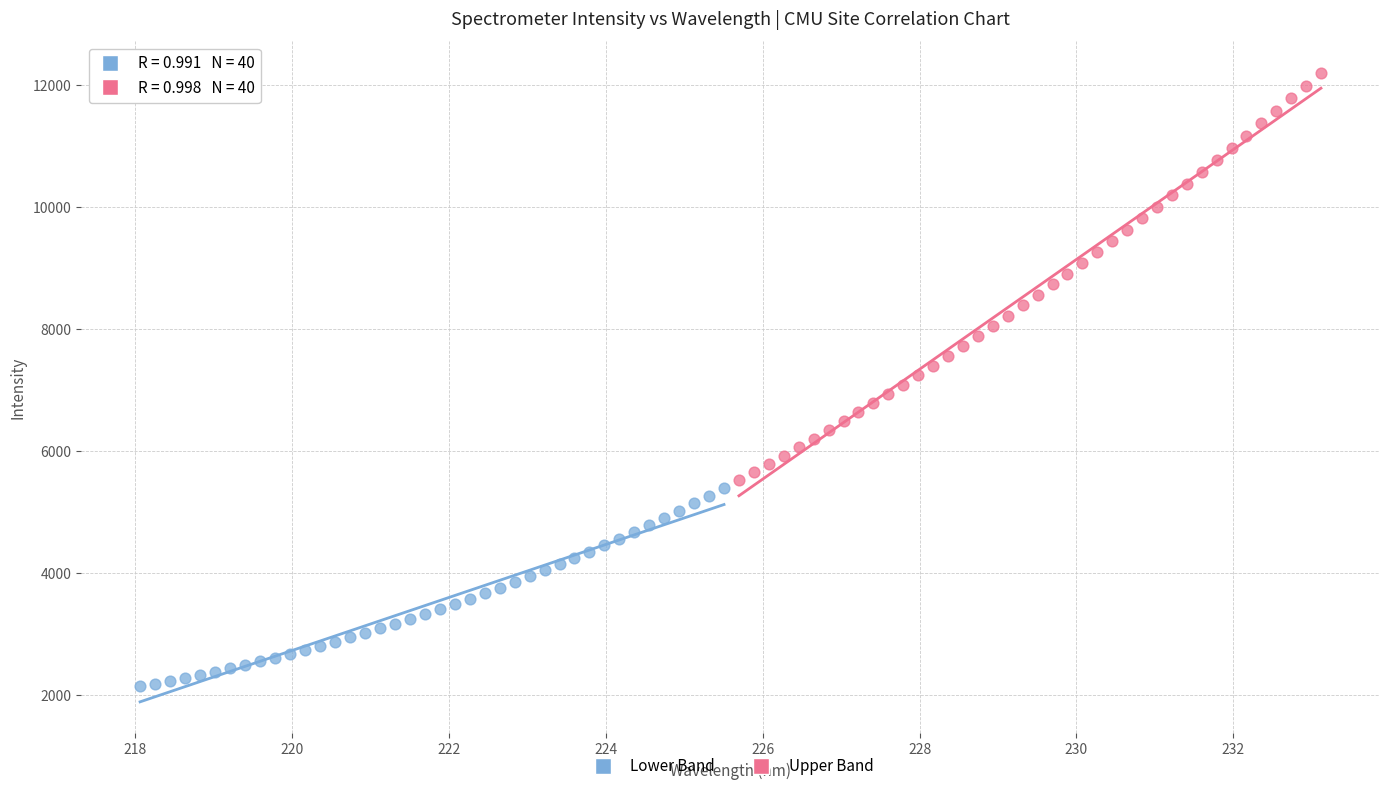

Which series contains the highest Y value?

Upper Band